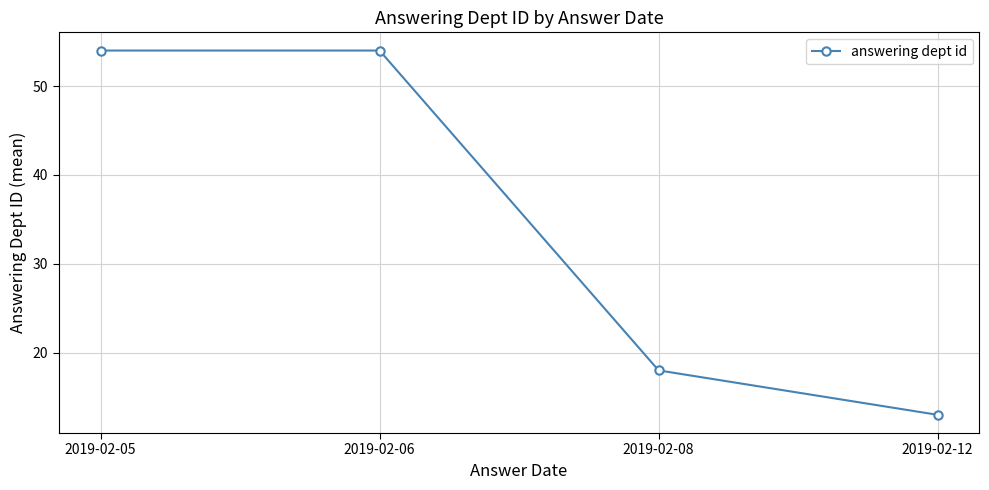

Count the number of data series in this chart.

1